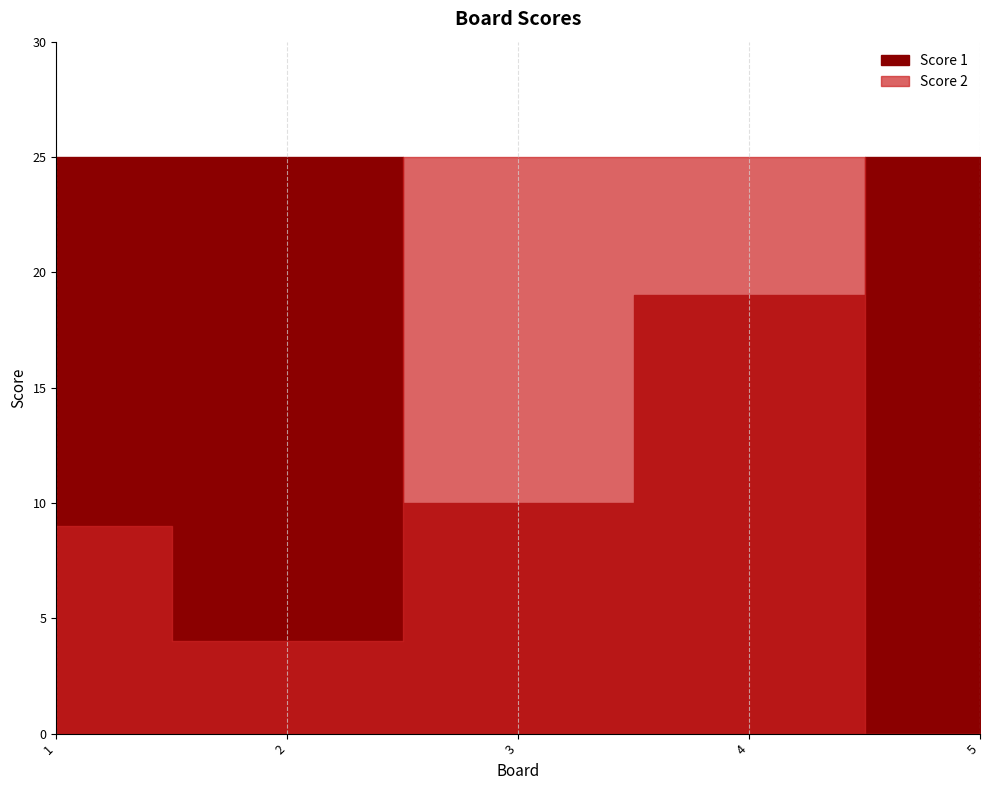

What is the total value across all series at 4?

44